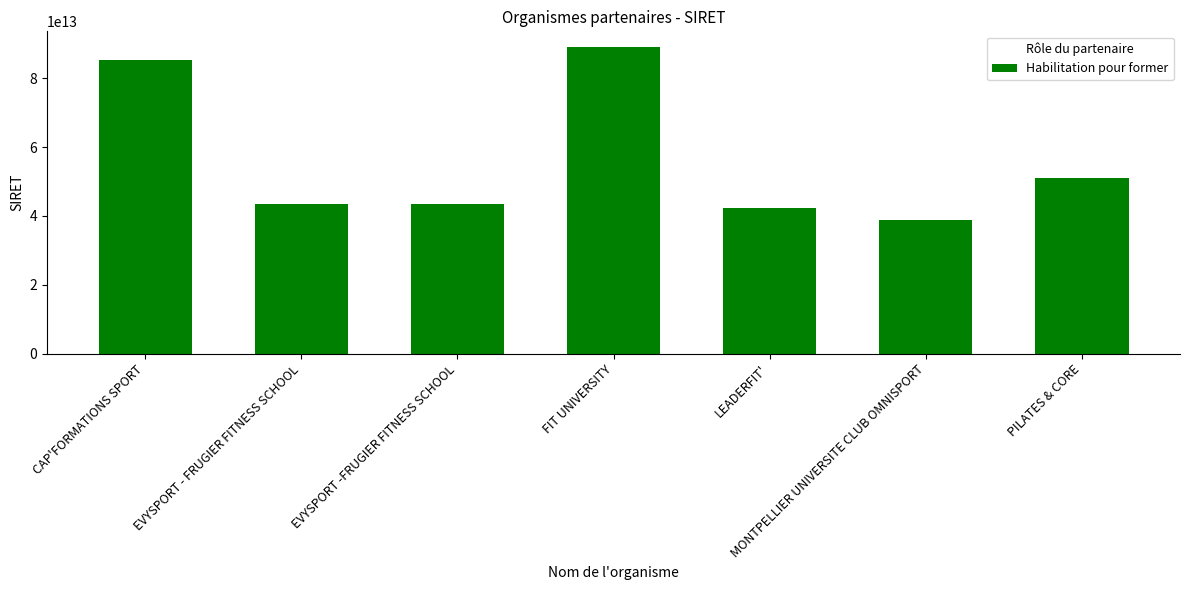

At which category does the chart reach its peak across all series?

FIT UNIVERSITY